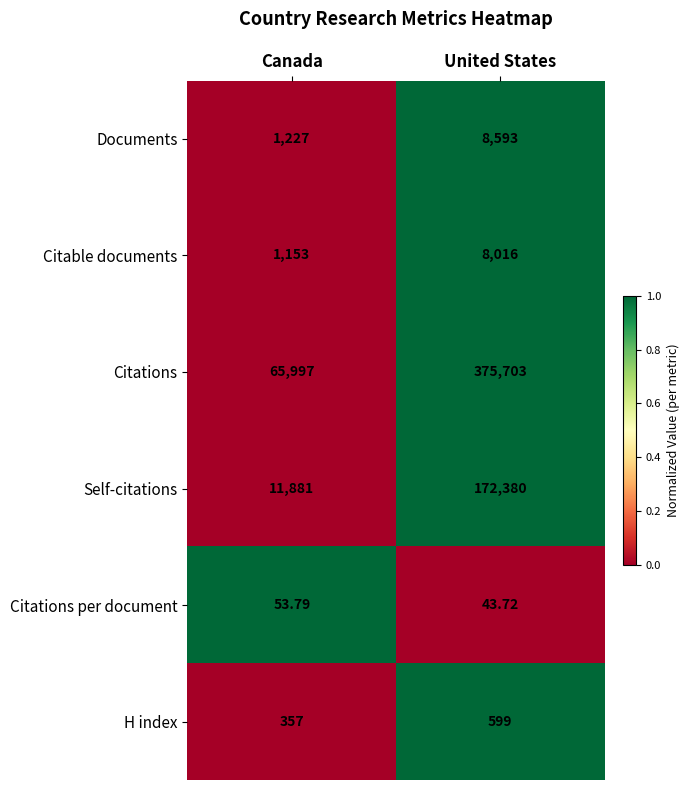

What is the total value across all series at Canada?

80668.8